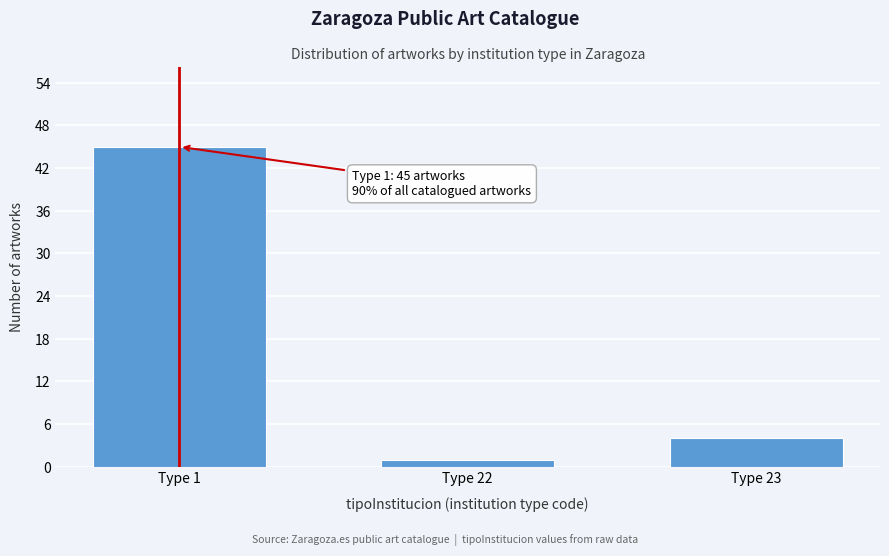

Reading right to left, extract all data points from this chart.

Type 23=4	Type 22=1	Type 1=45